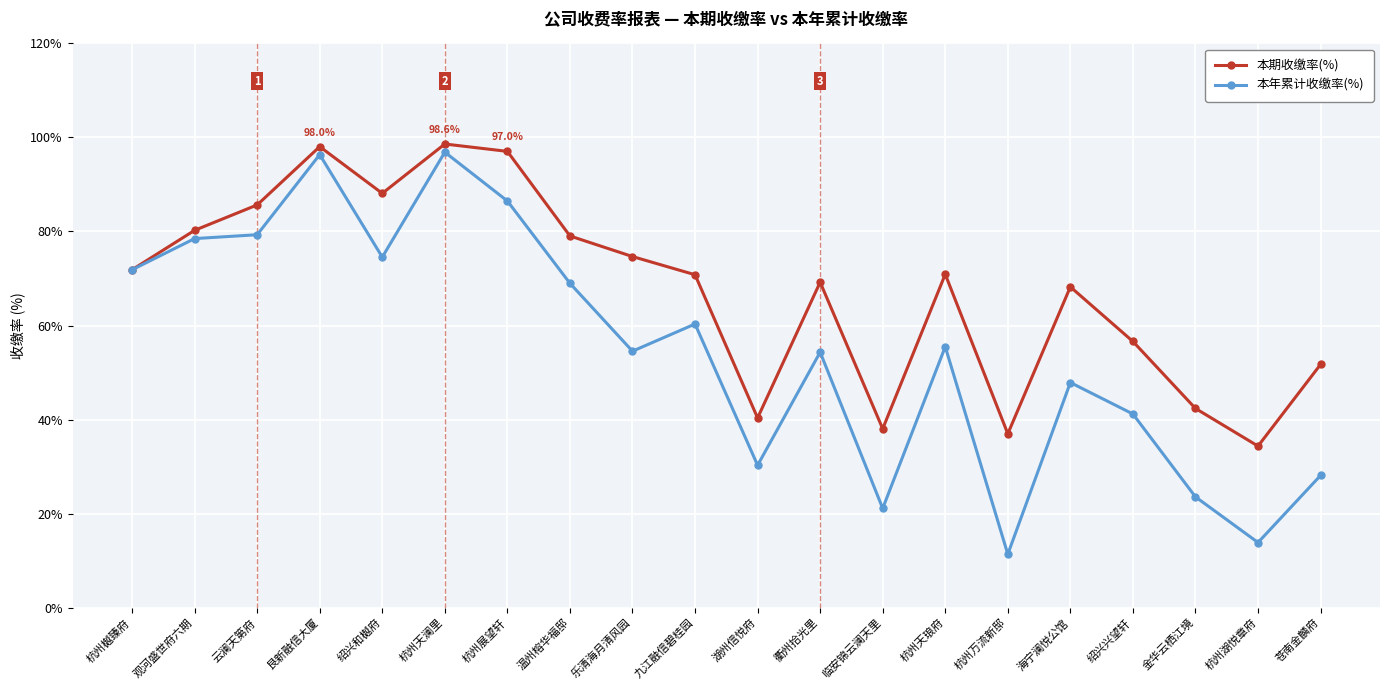

What position from the left is 金华云栖江境?

18